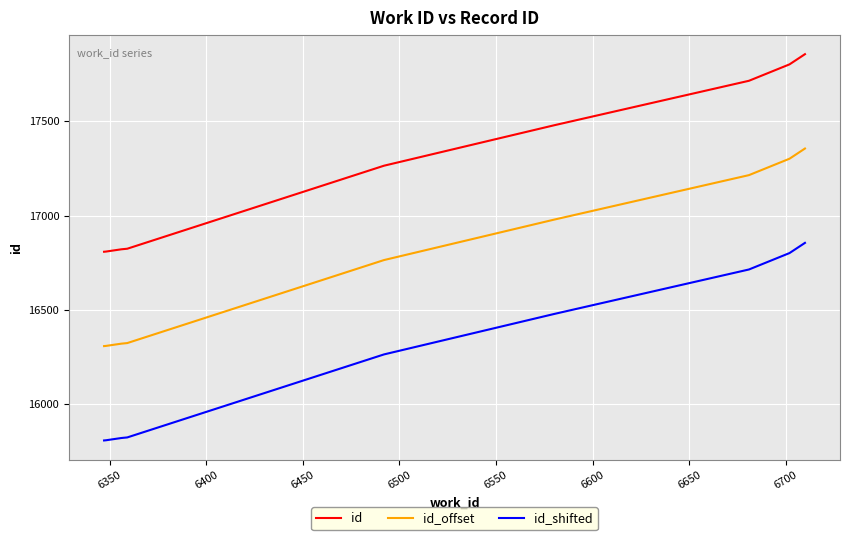

True or false: id_offset and id intersect in this chart.

False